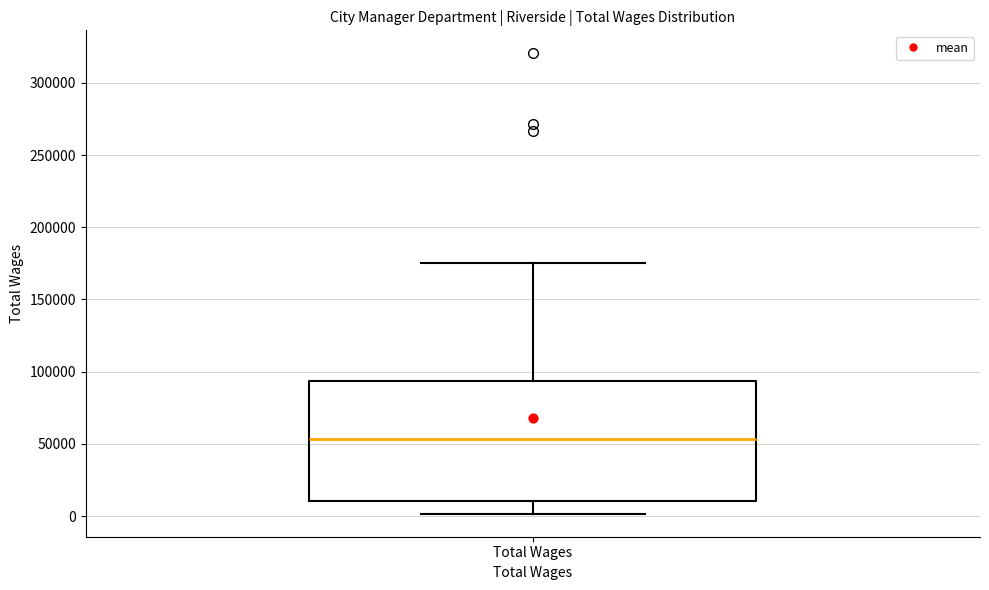

Read this box plot against the y-axis: the position of the median line, the range covered by the box, and the ends of both whiskers. The values are not printed on the chart, so give them approximately, as read against the axis.

median 55000, box 10000 to 95000, whiskers 0 to 175000